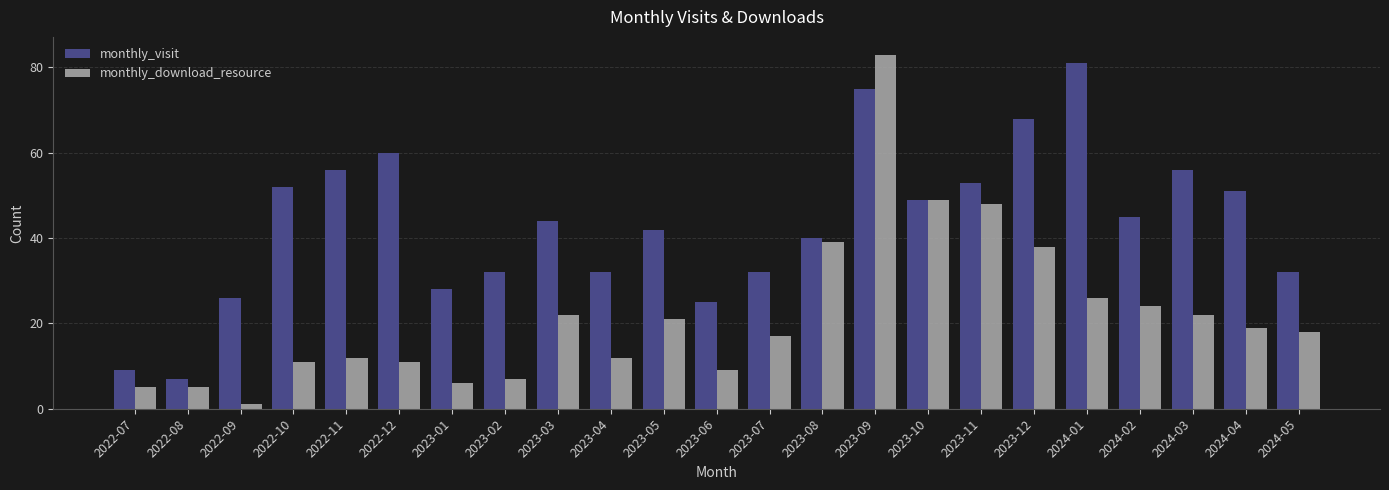

What is the label of the 18th bar from the left?

2023-12